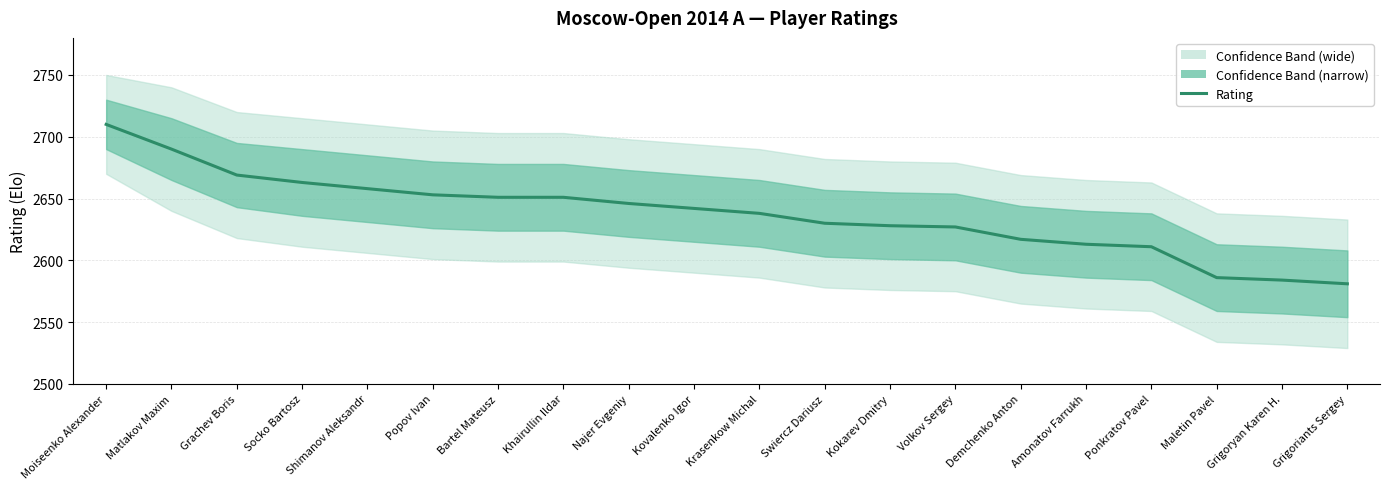

How many categories are shown in the chart?

20